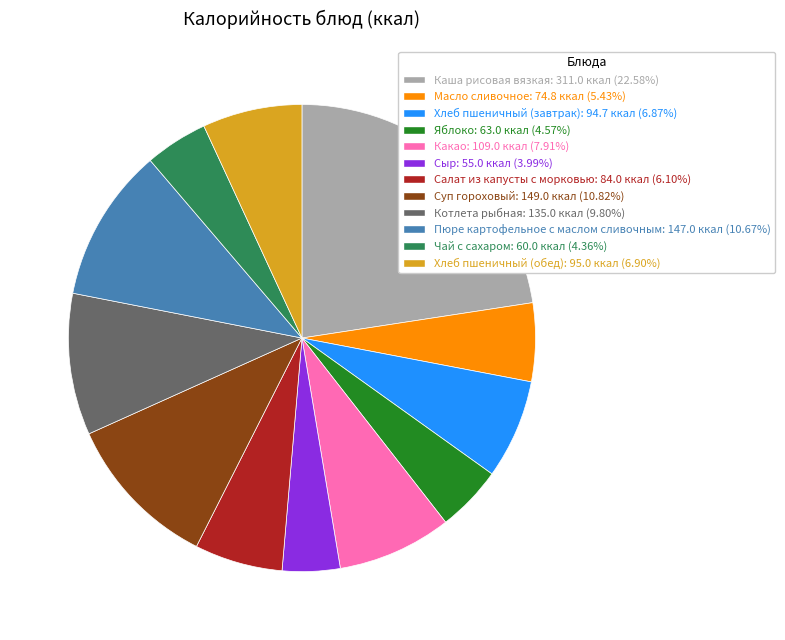

Is there a majority slice in this chart?

No